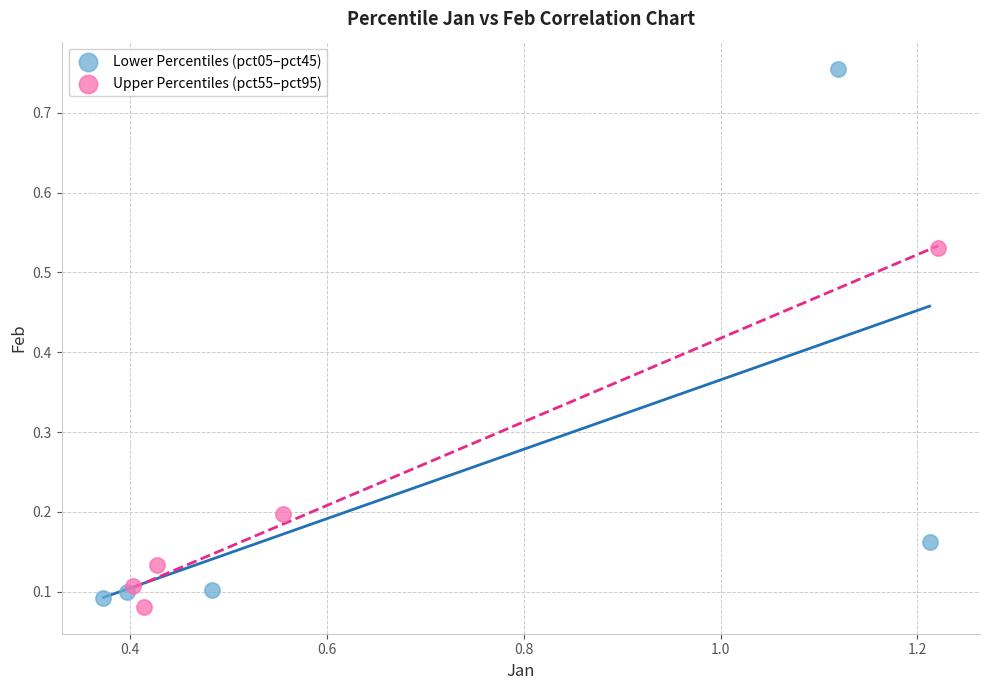

Which series has the largest Y range (max minus min)?

Lower Percentiles (pct05–pct45)